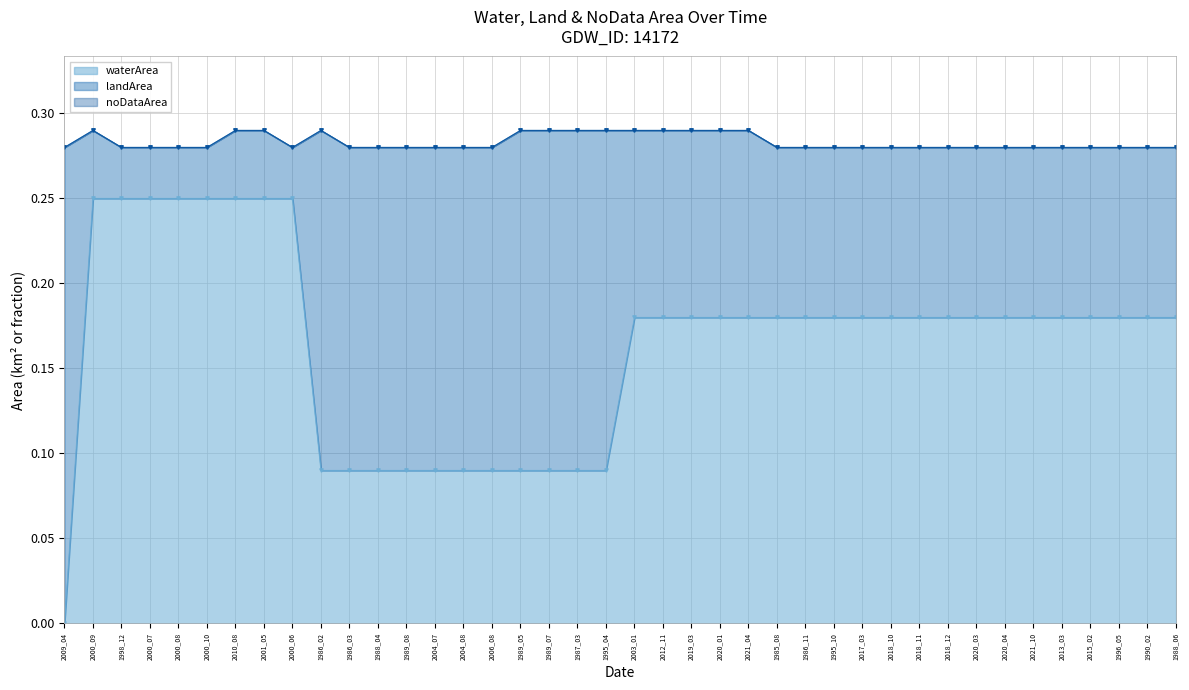

Reading left to right, what are all the values shown in this chart?

waterArea: 2009_04=0.0	2000_09=0.2	1998_12=0.2	2000_07=0.2	2000_08=0.2	2000_10=0.2	2010_08=0.2	2001_05=0.2	2000_06=0.2	1986_02=0.1	1986_03=0.1	1988_04=0.1	1989_08=0.1	2004_07=0.1	2004_08=0.1	2006_08=0.1	1989_05=0.1	1989_07=0.1	1987_03=0.1	1995_04=0.1	2003_01=0.2	2012_11=0.2	2019_03=0.2	2020_01=0.2	2021_04=0.2	1985_08=0.2	1986_11=0.2	1995_10=0.2	2017_03=0.2	2018_10=0.2	2018_11=0.2	2018_12=0.2	2020_03=0.2	2020_04=0.2	2021_10=0.2	2013_03=0.2	2015_02=0.2	1996_05=0.2	1990_02=0.2	1988_06=0.2
landArea: 2009_04=0.3	2000_09=0.0	1998_12=0.0	2000_07=0.0	2000_08=0.0	2000_10=0.0	2010_08=0.0	2001_05=0.0	2000_06=0.0	1986_02=0.2	1986_03=0.2	1988_04=0.2	1989_08=0.2	2004_07=0.2	2004_08=0.2	2006_08=0.2	1989_05=0.2	1989_07=0.2	1987_03=0.2	1995_04=0.2	2003_01=0.1	2012_11=0.1	2019_03=0.1	2020_01=0.1	2021_04=0.1	1985_08=0.1	1986_11=0.1	1995_10=0.1	2017_03=0.1	2018_10=0.1	2018_11=0.1	2018_12=0.1	2020_03=0.1	2020_04=0.1	2021_10=0.1	2013_03=0.1	2015_02=0.1	1996_05=0.1	1990_02=0.1	1988_06=0.1
noDataArea: 2009_04=0.0	2000_09=0.0	1998_12=0.0	2000_07=0.0	2000_08=0.0	2000_10=0.0	2010_08=0.0	2001_05=0.0	2000_06=0.0	1986_02=0.0	1986_03=0.0	1988_04=0.0	1989_08=0.0	2004_07=0.0	2004_08=0.0	2006_08=0.0	1989_05=0.0	1989_07=0.0	1987_03=0.0	1995_04=0.0	2003_01=0.0	2012_11=0.0	2019_03=0.0	2020_01=0.0	2021_04=0.0	1985_08=0.0	1986_11=0.0	1995_10=0.0	2017_03=0.0	2018_10=0.0	2018_11=0.0	2018_12=0.0	2020_03=0.0	2020_04=0.0	2021_10=0.0	2013_03=0.0	2015_02=0.0	1996_05=0.0	1990_02=0.0	1988_06=0.0